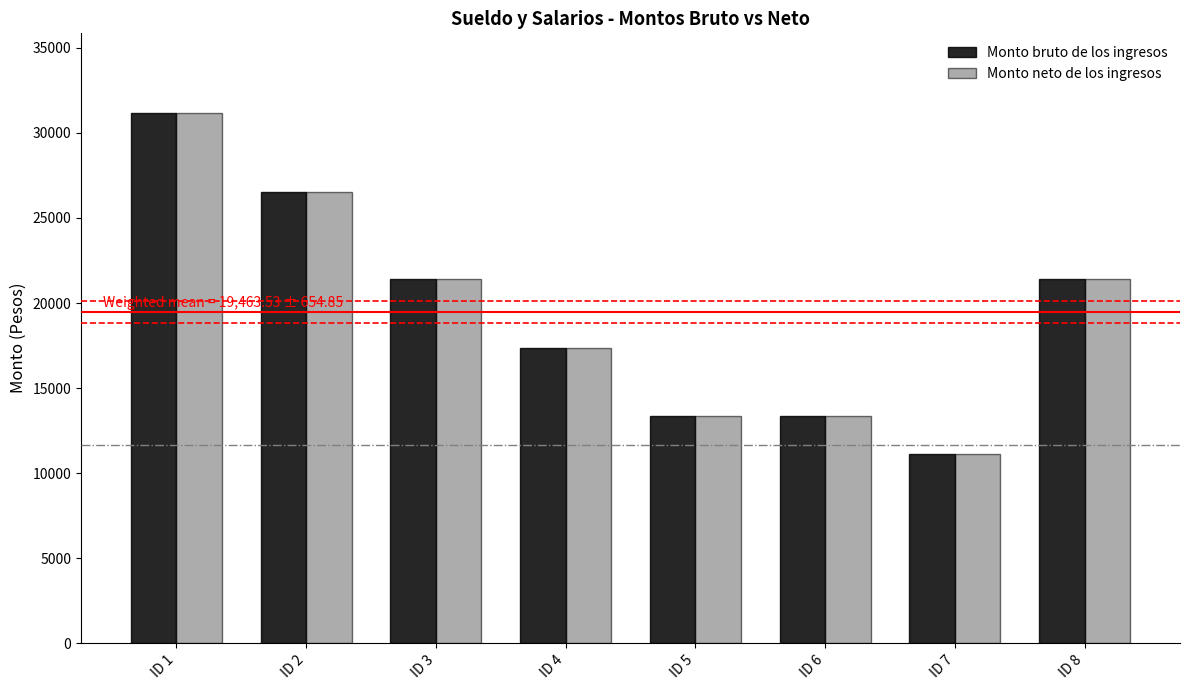

At which category is the sum across all series the highest?

ID 1